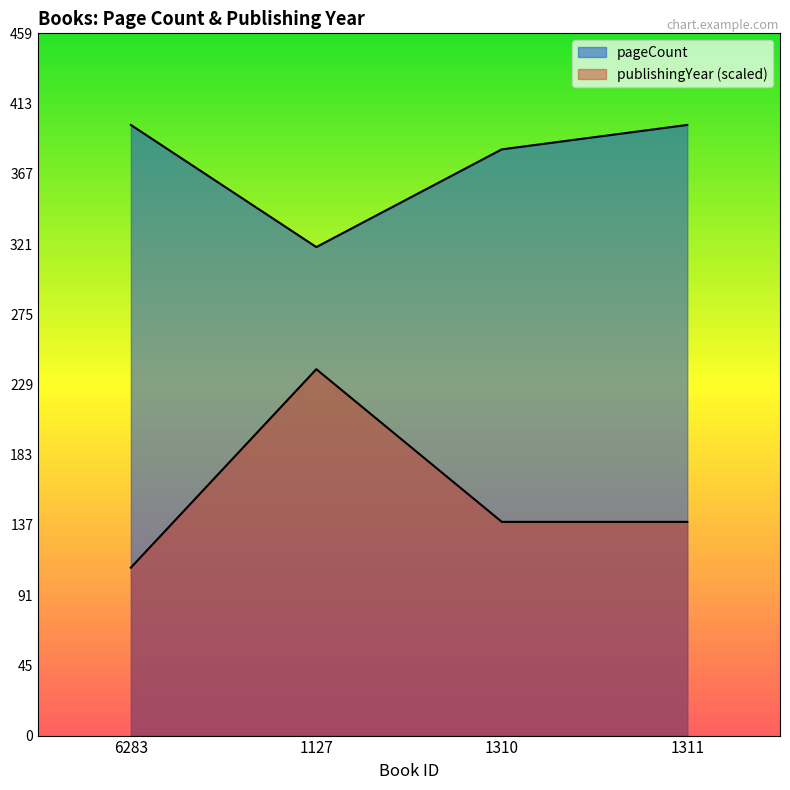

What is the maximum value for publishingYear?

240